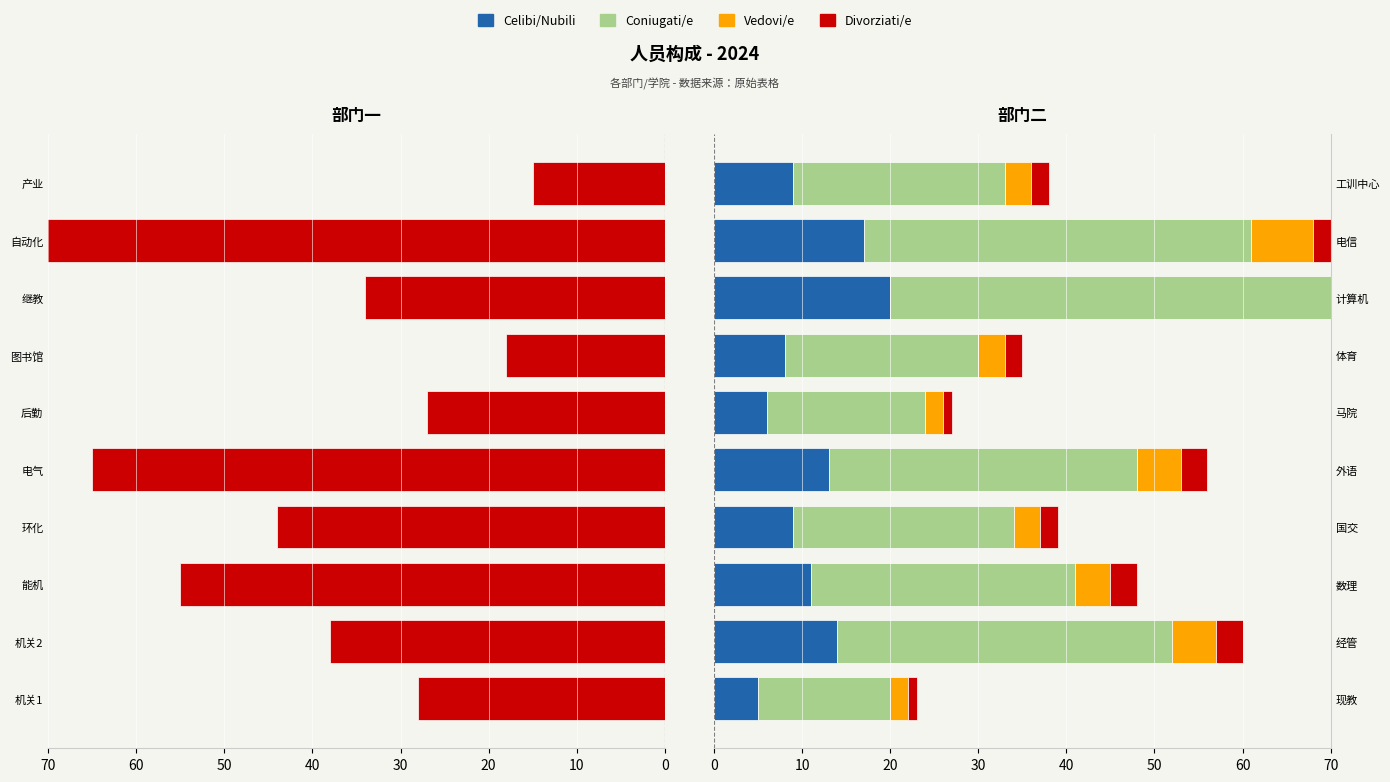

The Celibi/Nubili series shows 9 at 工训中心. True or false?

True